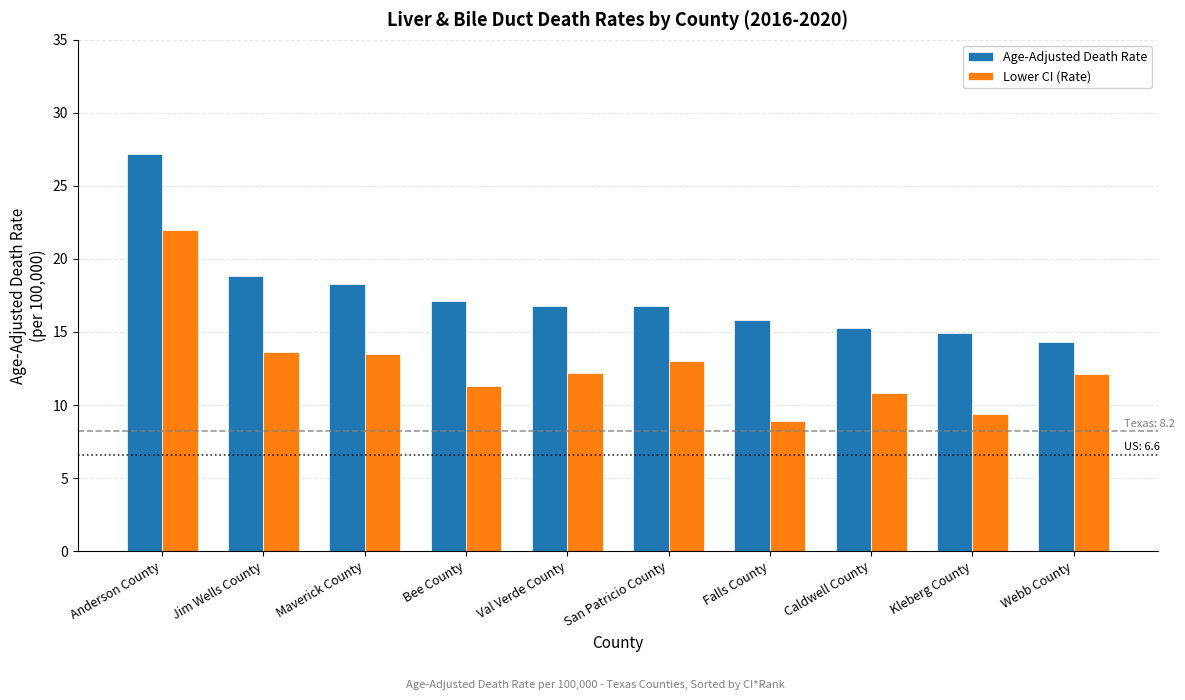

At how many categories does at least one series exceed 24?

1